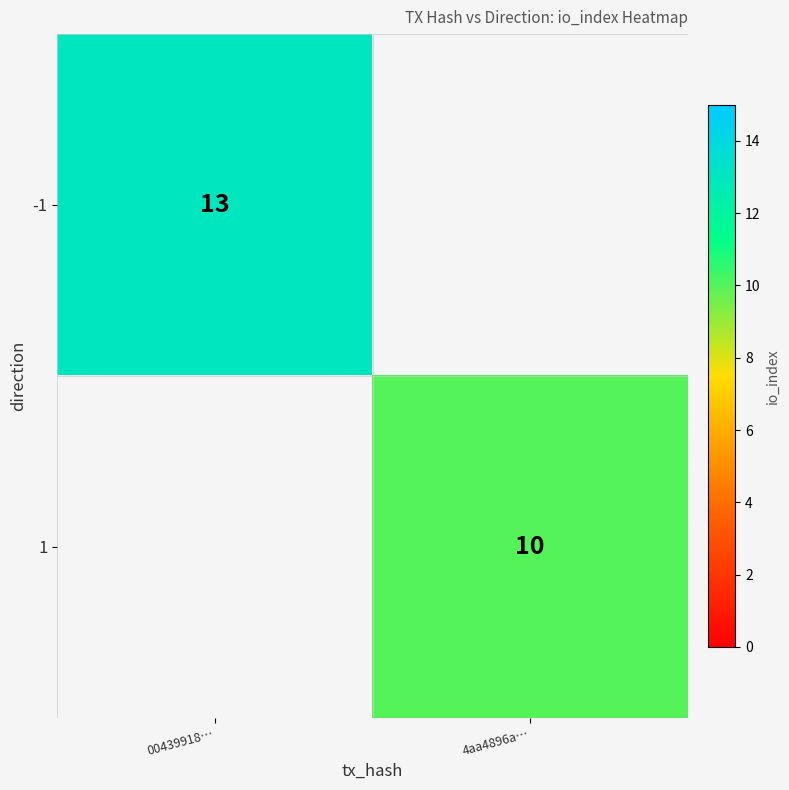

What is the maximum value shown in the chart?

13.0